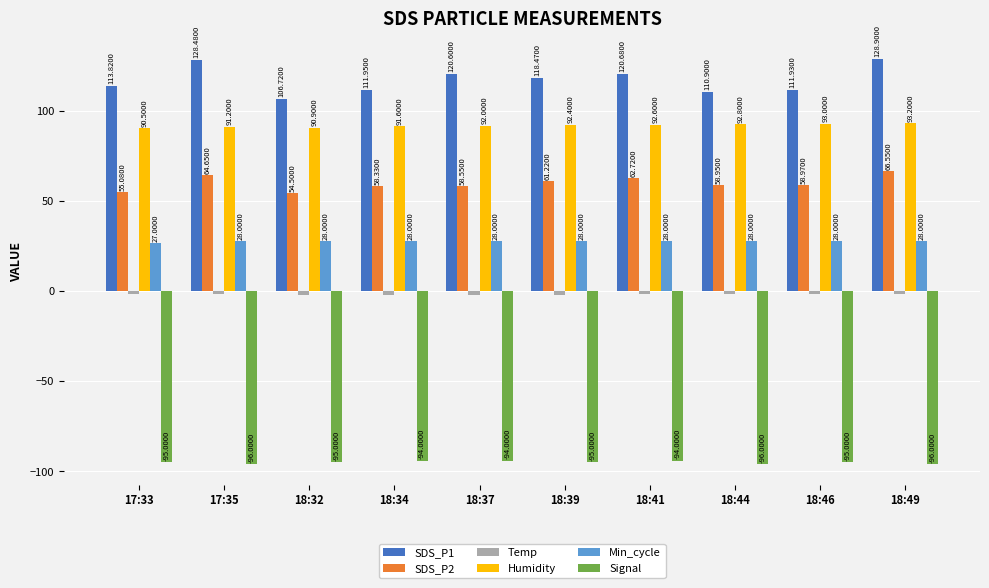

What is the spread (max minus min) of values at 18:44?

206.9